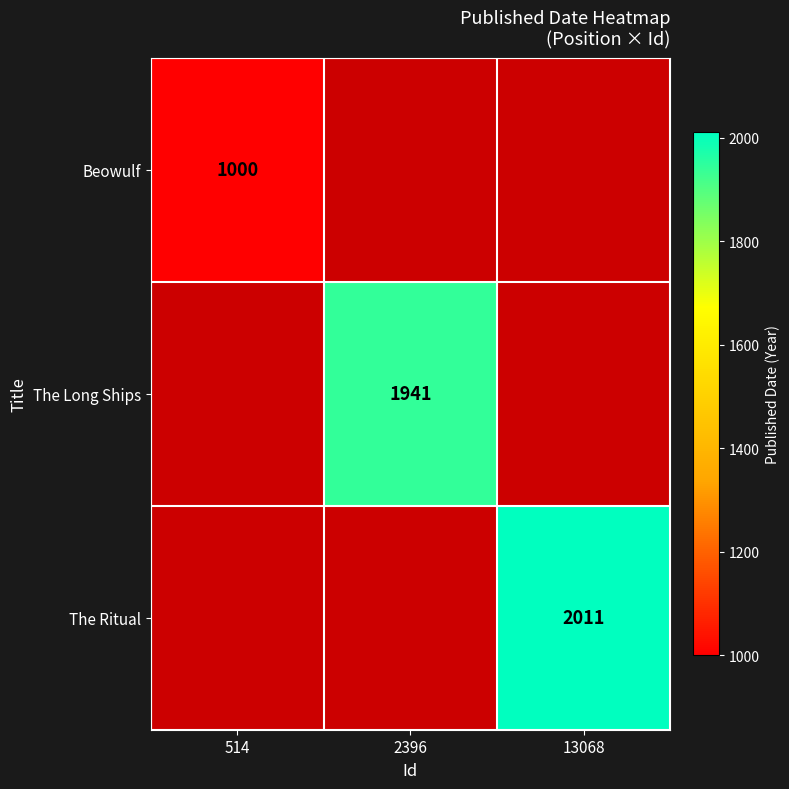

At which label does The Ritual reach its minimum?

514